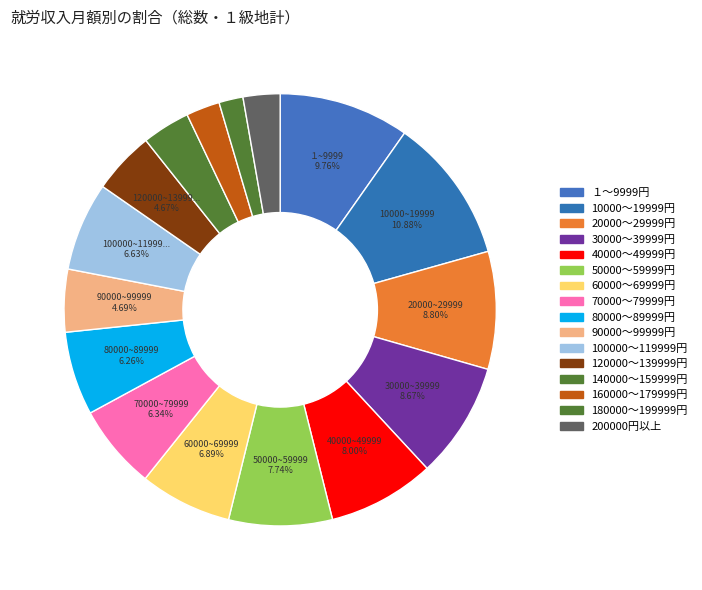

Is 100000～119999円 the majority of the pie?

No